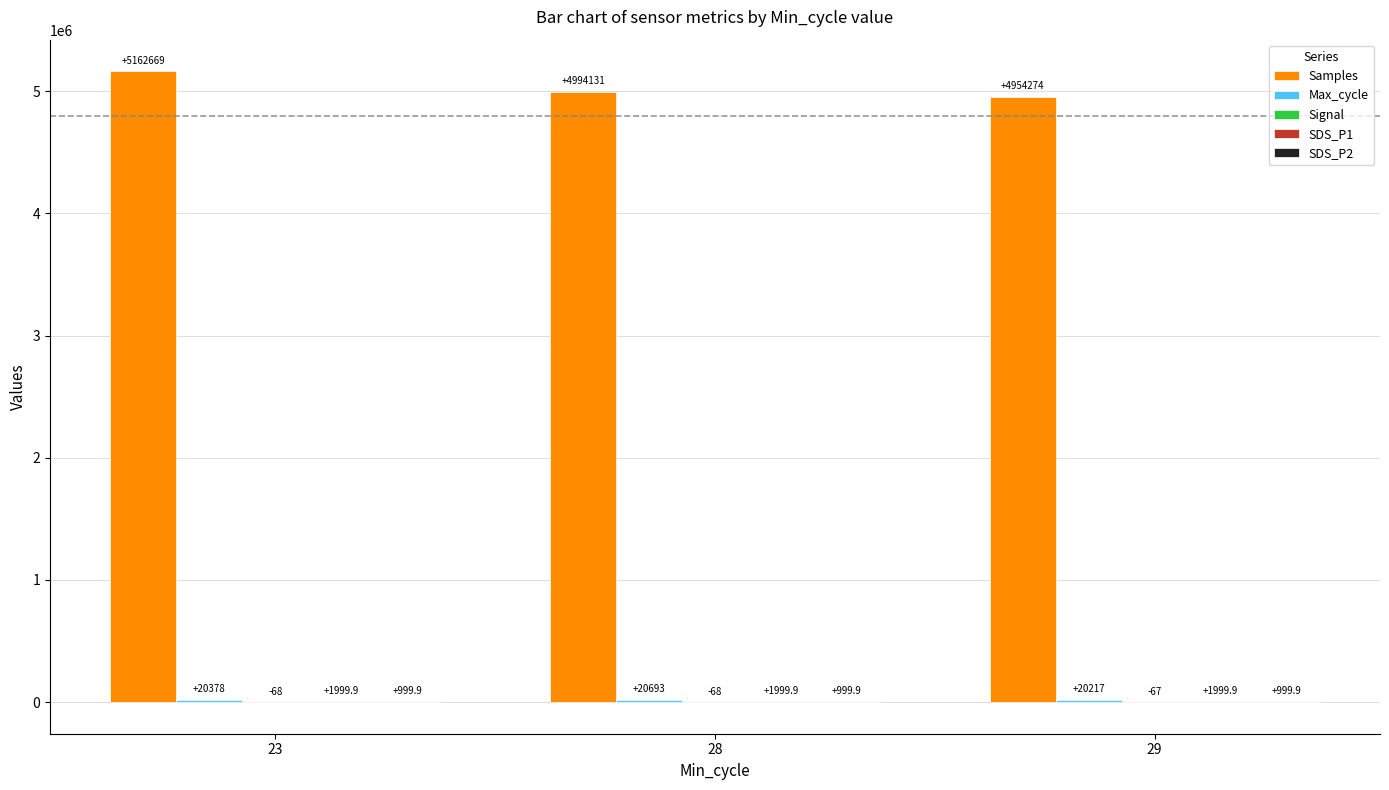

At which category is the sum across all series the highest?

23